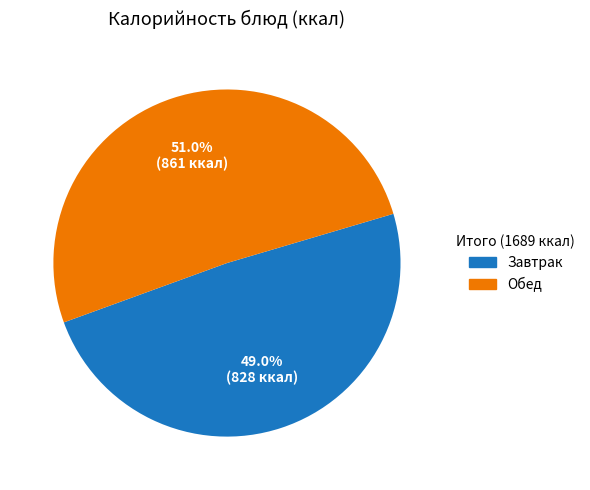

Approximately how many times larger is the value at Обед compared to Завтрак?

1.0